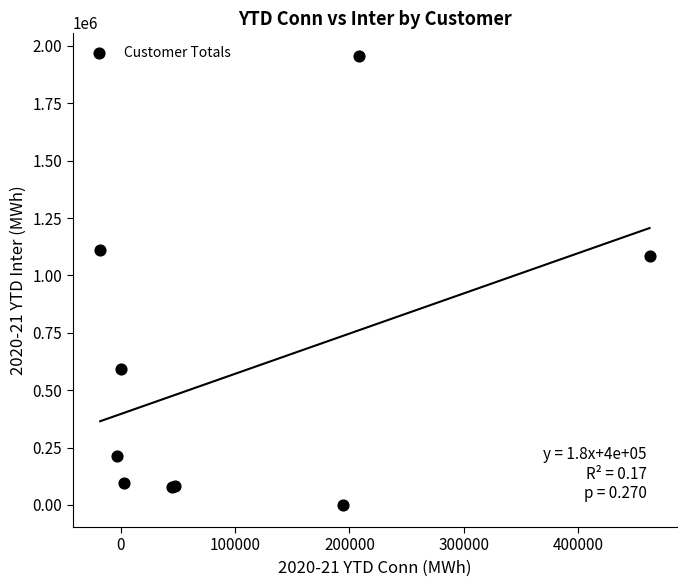

What Y value in the scatter plot is closest to 979367?

1085958.2